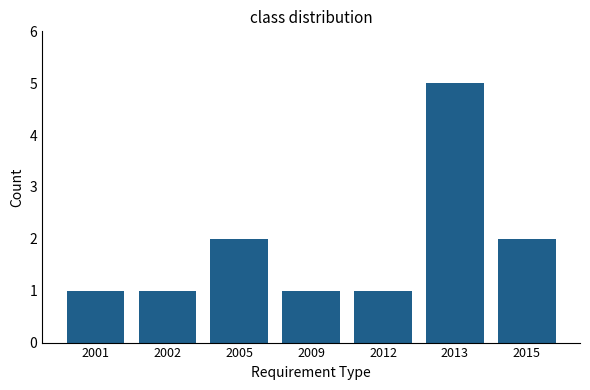

What is the ratio of the value at 2002 to the value at 2012?

1.0